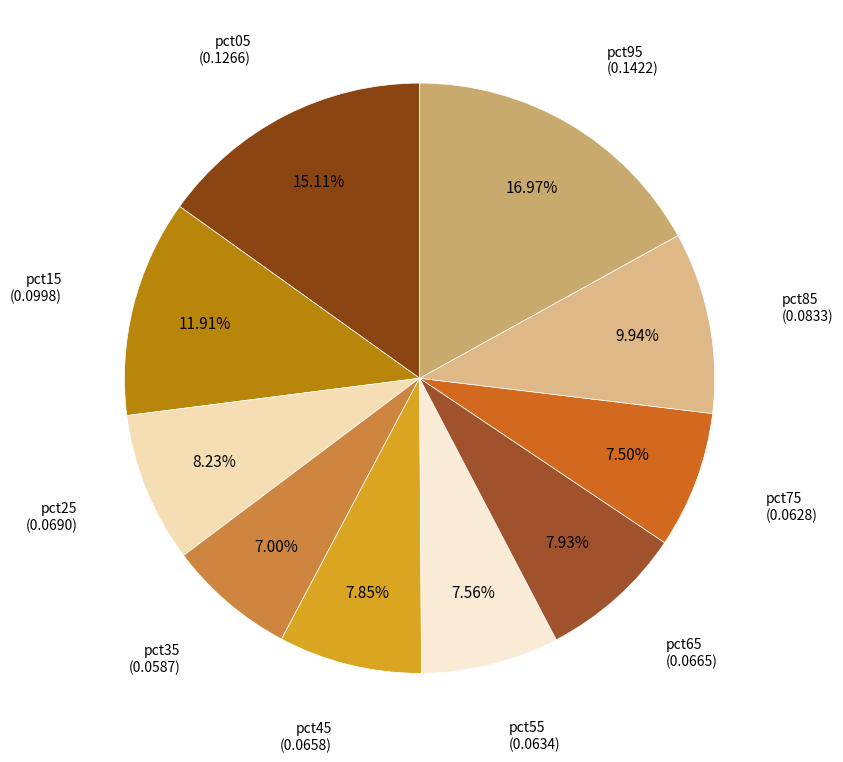

Count the number of slices in the pie.

10